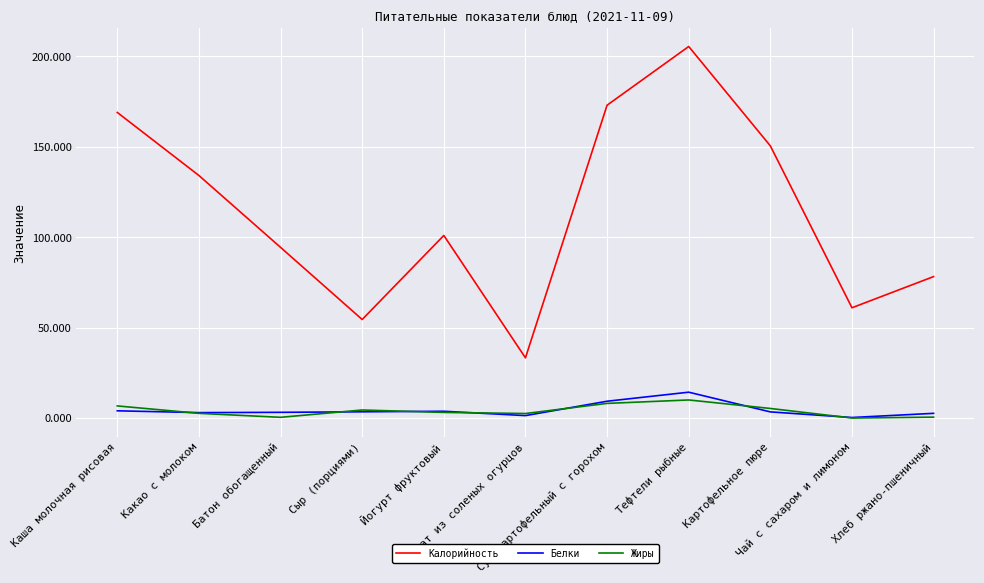

Which series has the widest spread of values?

Калорийность